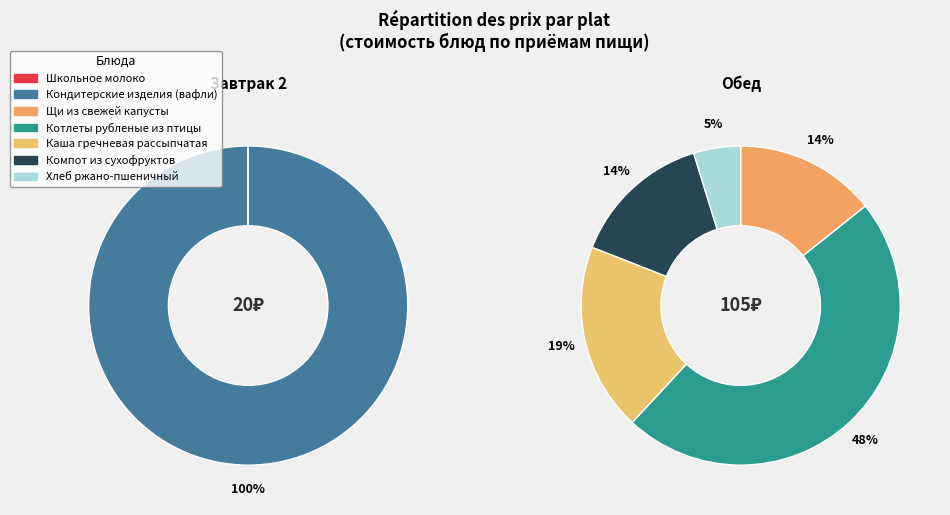

The Кондитерские изделия (вафли) slice represents 4% of the pie. True or false?

False